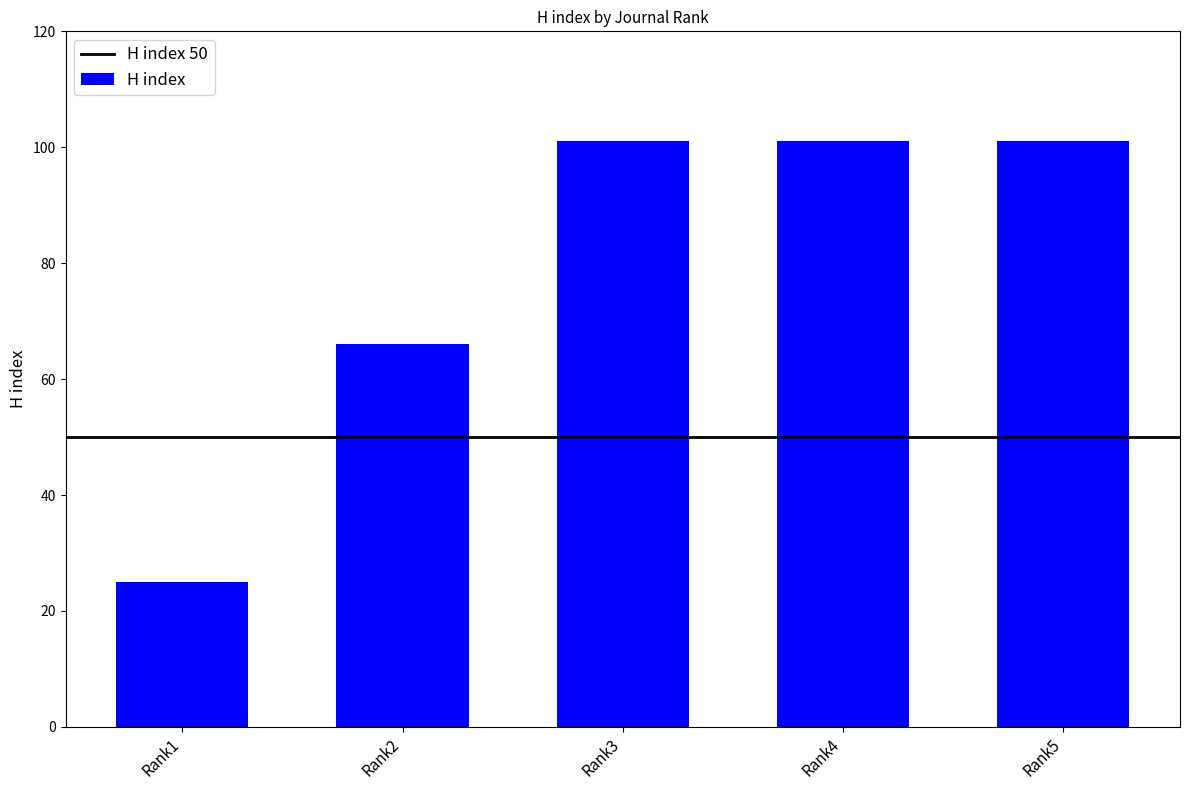

The value at Rank2 is 109. True or false?

False